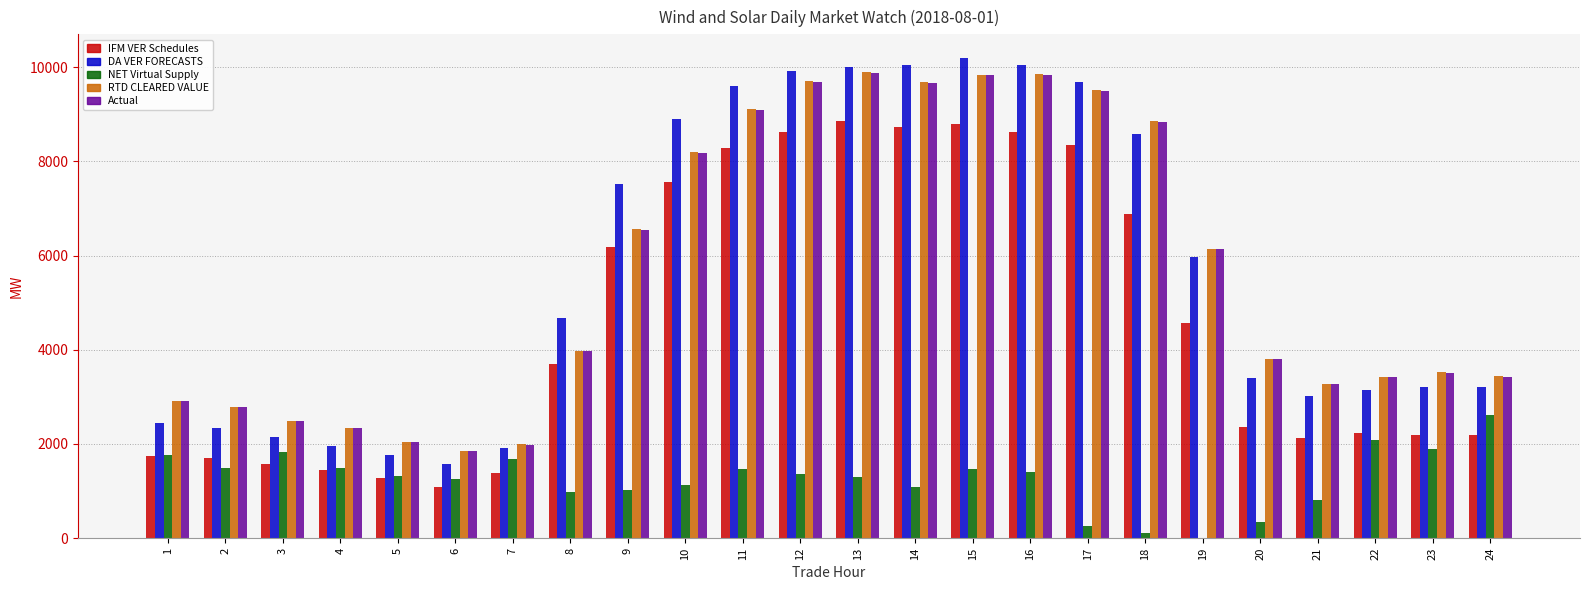

At which category does the chart reach its peak across all series?

15